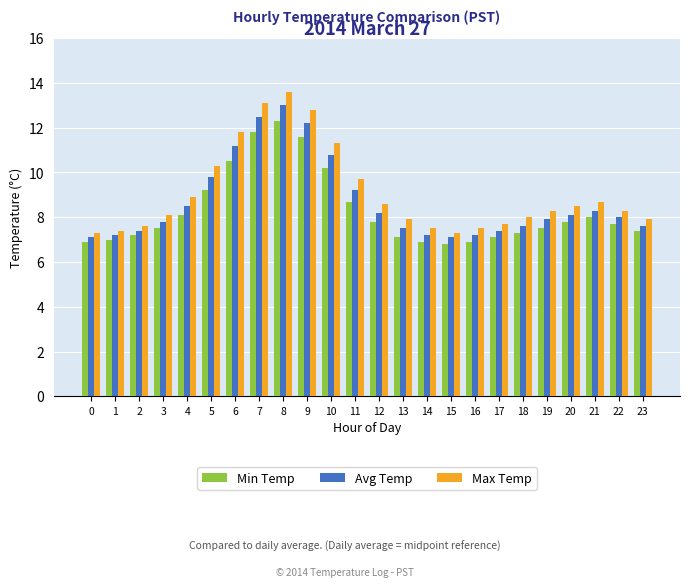

What value does the Max Temp series have at 5?

10.3